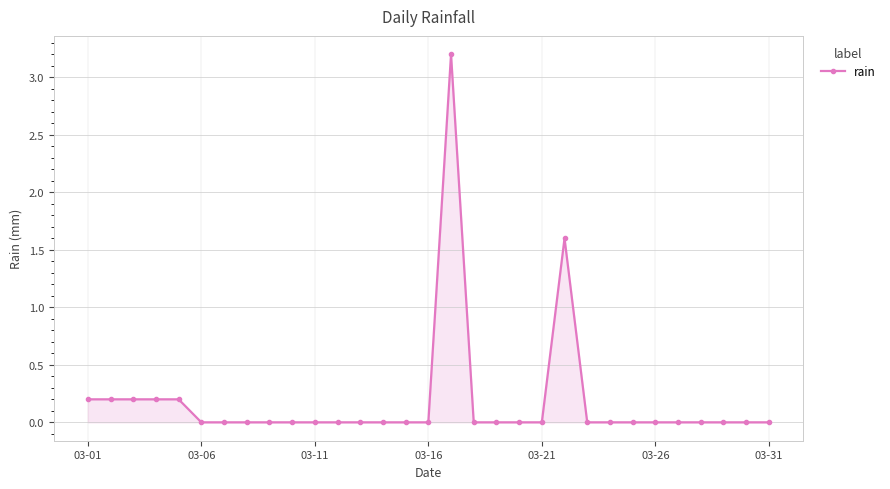

True or false: the data has more than 0 interior local peaks.

True